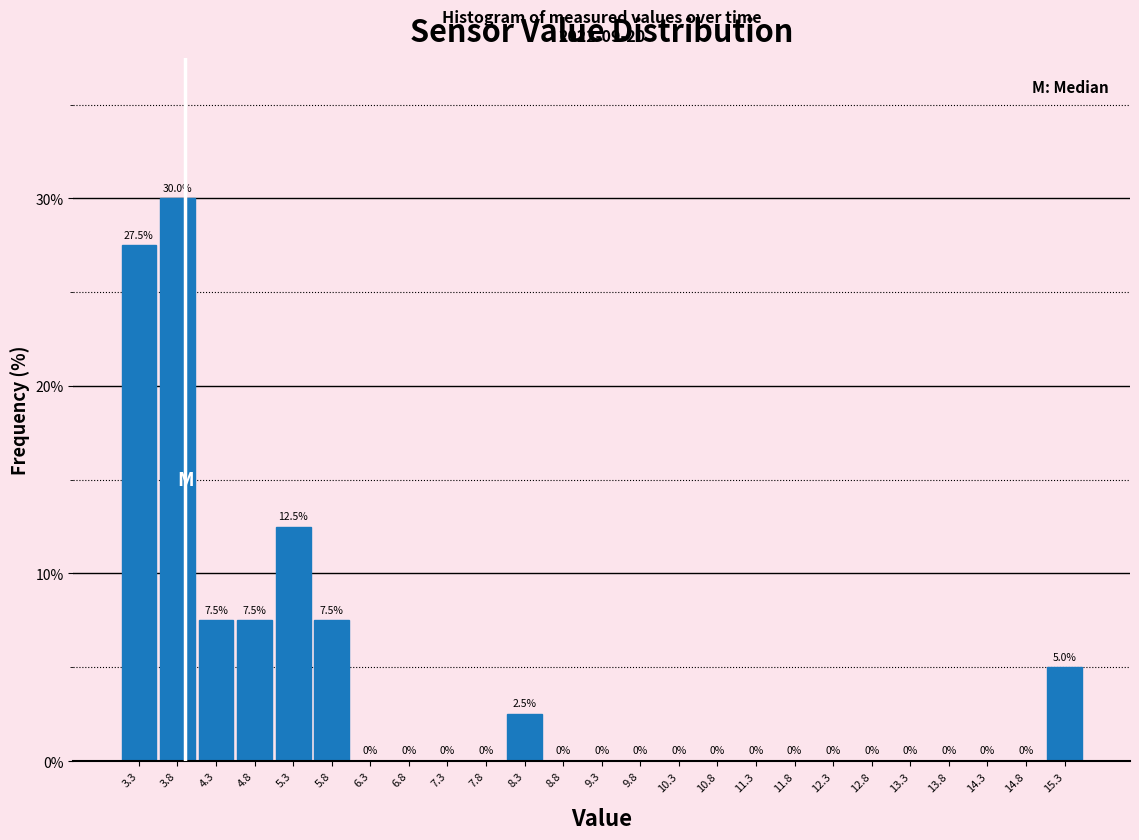

Over which range of the x-axis is the bar tallest?

3.55 to 4.05